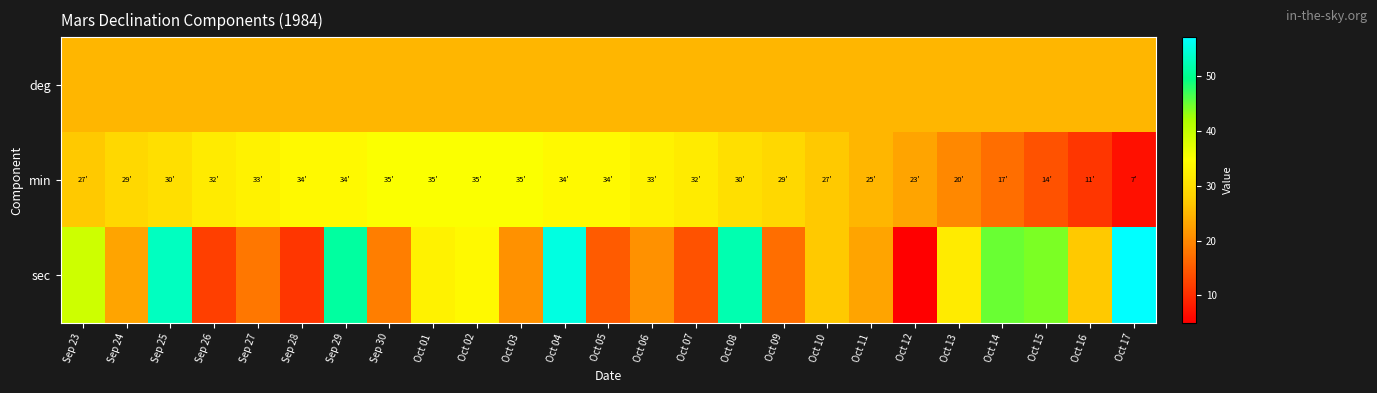

Reading left to right, extract all data points from this chart.

deg: Sep 23=25	Sep 24=25	Sep 25=25	Sep 26=25	Sep 27=25	Sep 28=25	Sep 29=25	Sep 30=25	Oct 01=25	Oct 02=25	Oct 03=25	Oct 04=25	Oct 05=25	Oct 06=25	Oct 07=25	Oct 08=25	Oct 09=25	Oct 10=25	Oct 11=25	Oct 12=25	Oct 13=25	Oct 14=25	Oct 15=25	Oct 16=25	Oct 17=25
min: Sep 23=27	Sep 24=29	Sep 25=30	Sep 26=32	Sep 27=33	Sep 28=34	Sep 29=34	Sep 30=35	Oct 01=35	Oct 02=35	Oct 03=35	Oct 04=34	Oct 05=34	Oct 06=33	Oct 07=32	Oct 08=30	Oct 09=29	Oct 10=27	Oct 11=25	Oct 12=23	Oct 13=20	Oct 14=17	Oct 15=14	Oct 16=11	Oct 17=7
sec: Sep 23=39	Sep 24=23	Sep 25=53	Sep 26=12	Sep 27=18	Sep 28=11	Sep 29=51	Sep 30=19	Oct 01=33	Oct 02=34	Oct 03=21	Oct 04=55	Oct 05=15	Oct 06=21	Oct 07=14	Oct 08=52	Oct 09=17	Oct 10=27	Oct 11=23	Oct 12=5	Oct 13=32	Oct 14=45	Oct 15=44	Oct 16=27	Oct 17=57